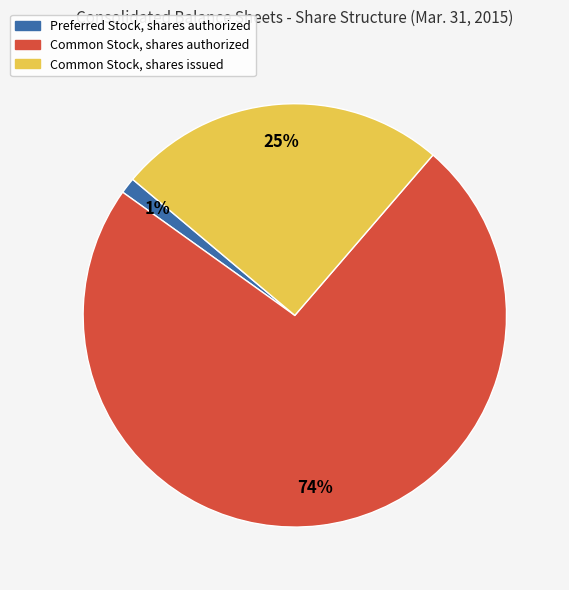

To the nearest percent, what portion does Common Stock, shares authorized represent?

74%